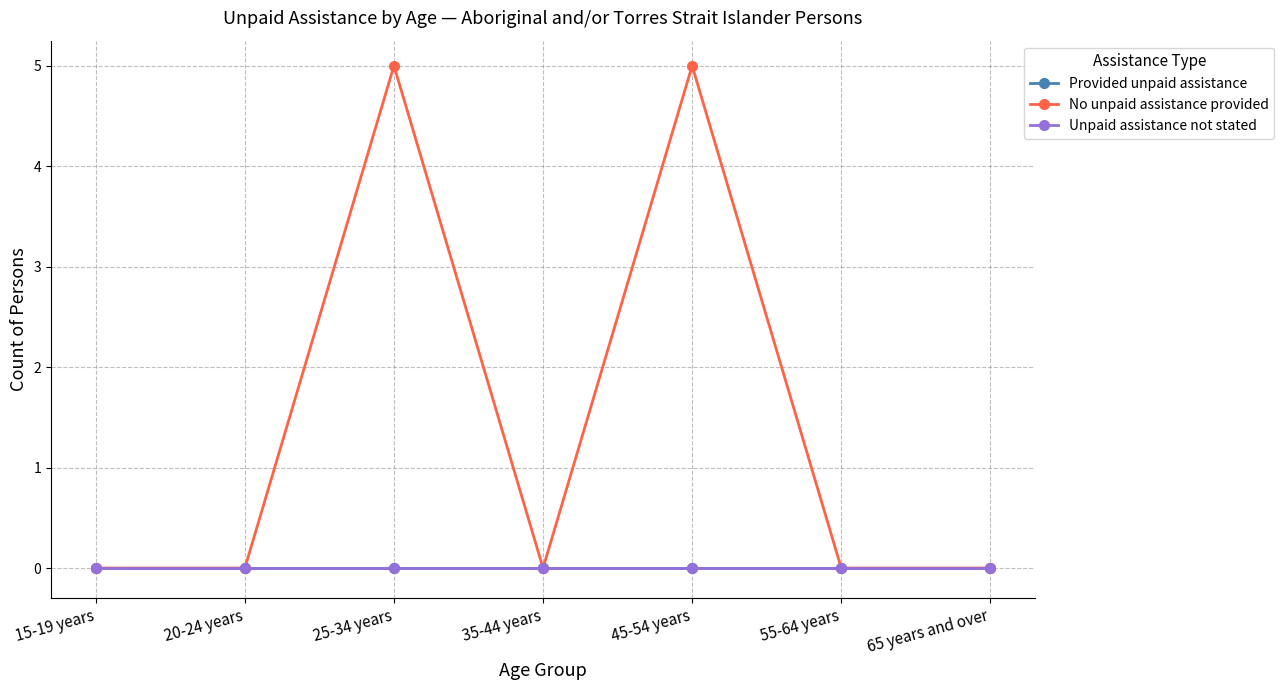

Does the chart have visible grid lines?

Yes